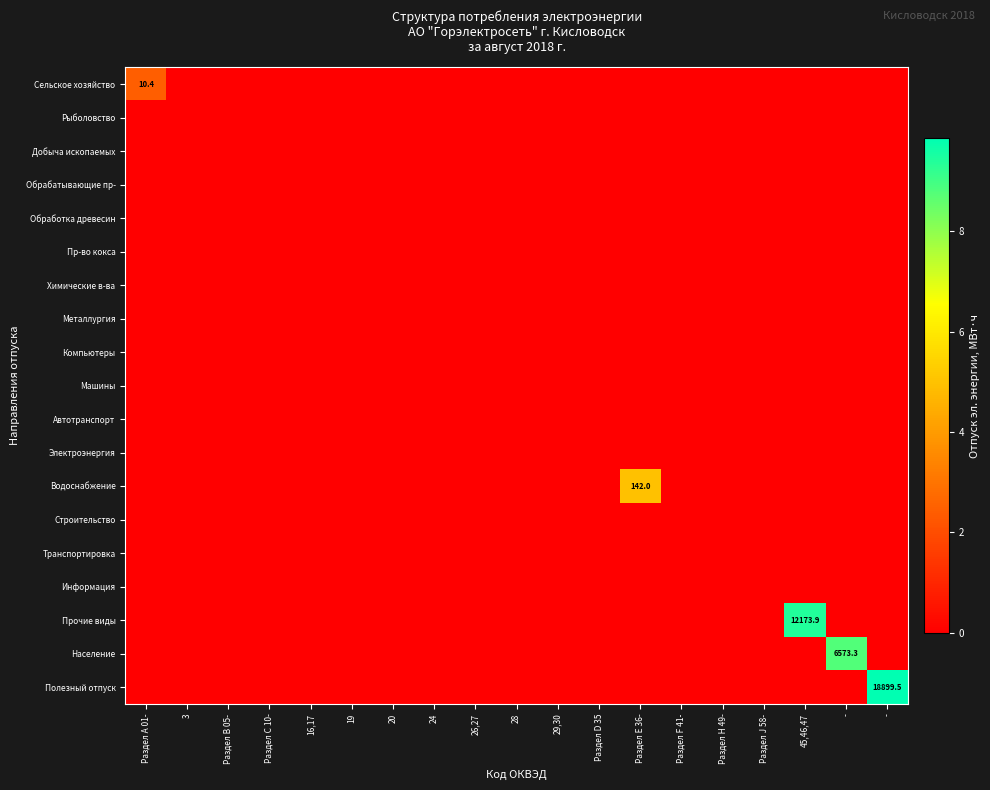

Rank the series at 26,27 from lowest to highest value.

Сельское хозяйство, Рыболовство, Добыча ископаемых, Обрабатывающие пр-, Обработка древесин, Пр-во кокса, Химические в-ва, Металлургия, Компьютеры, Машины, Автотранспорт, Электроэнергия, Водоснабжение, Строительство, Транспортировка, Информация, Прочие виды, Население, Полезный отпуск